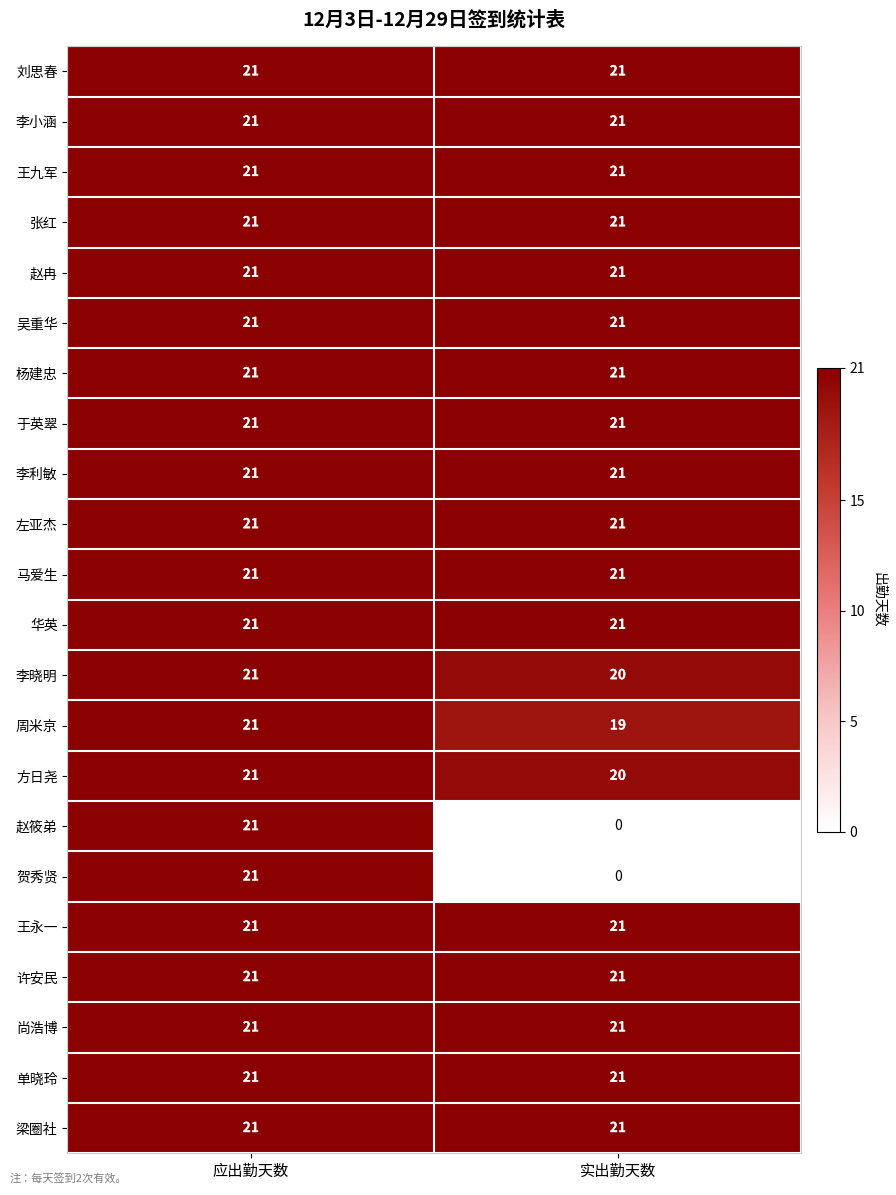

What is the highest value of the 吴重华 series?

21